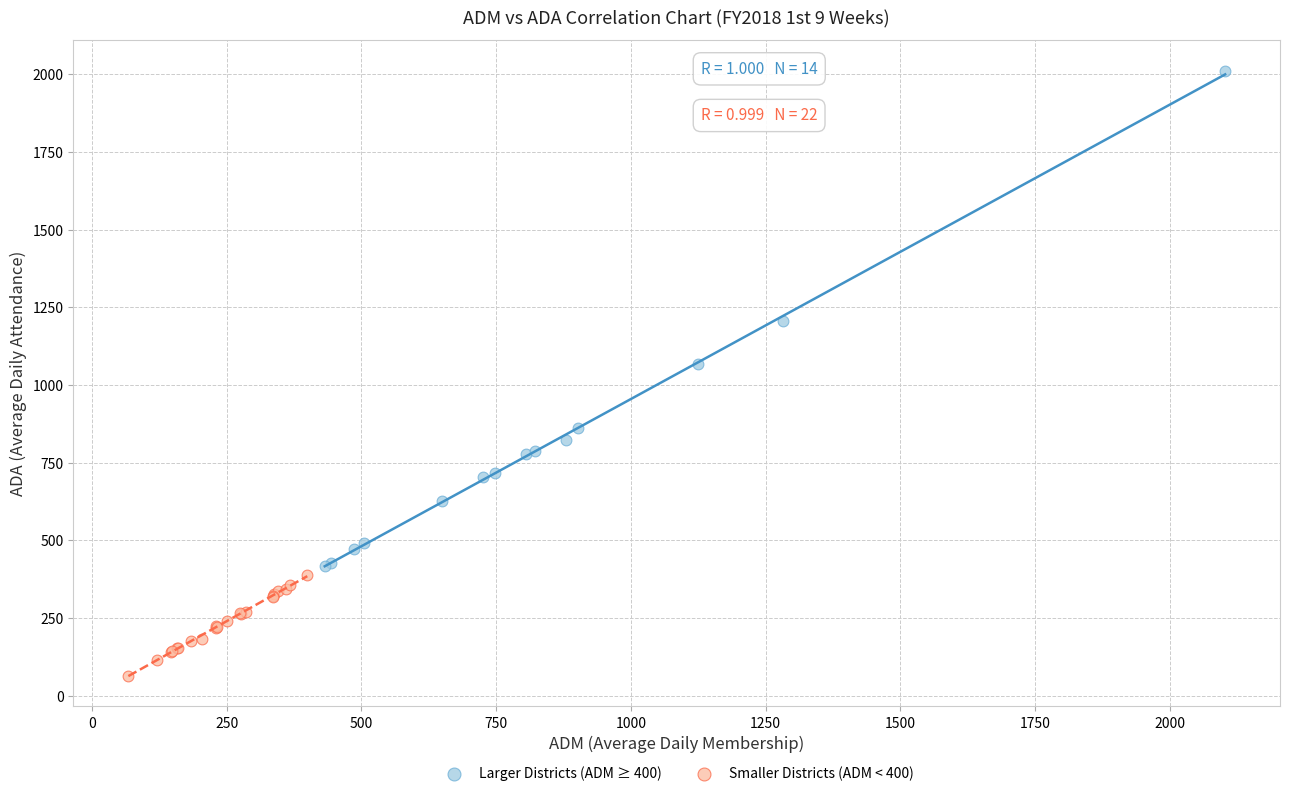

Which series contains the highest Y value?

Larger Districts (ADM ≥ 400)